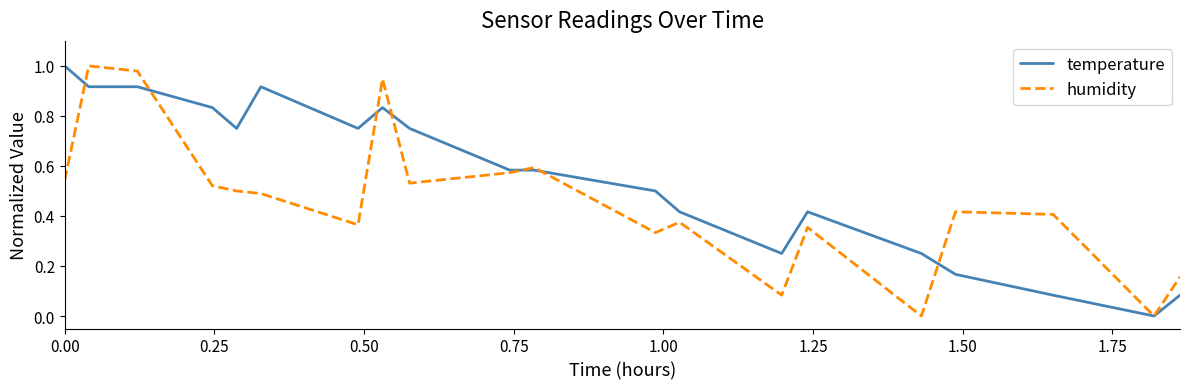

Which series has the largest total across all categories?

temperature